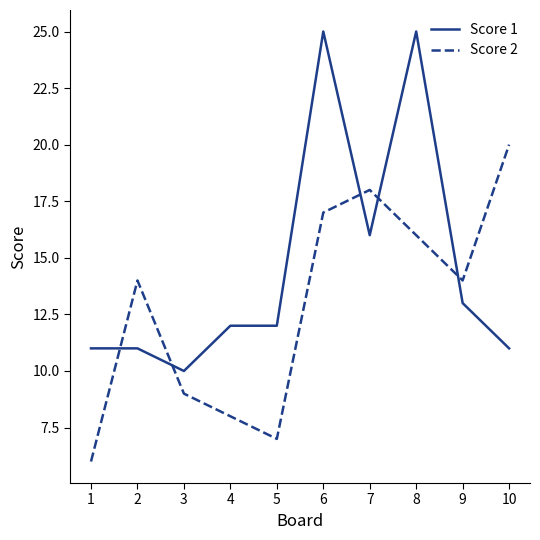

Reading left to right, transcribe all the data shown in this chart.

Score 1: 11	11	10	12	12	25	16	25	13	11
Score 2: 6	14	9	8	7	17	18	16	14	20